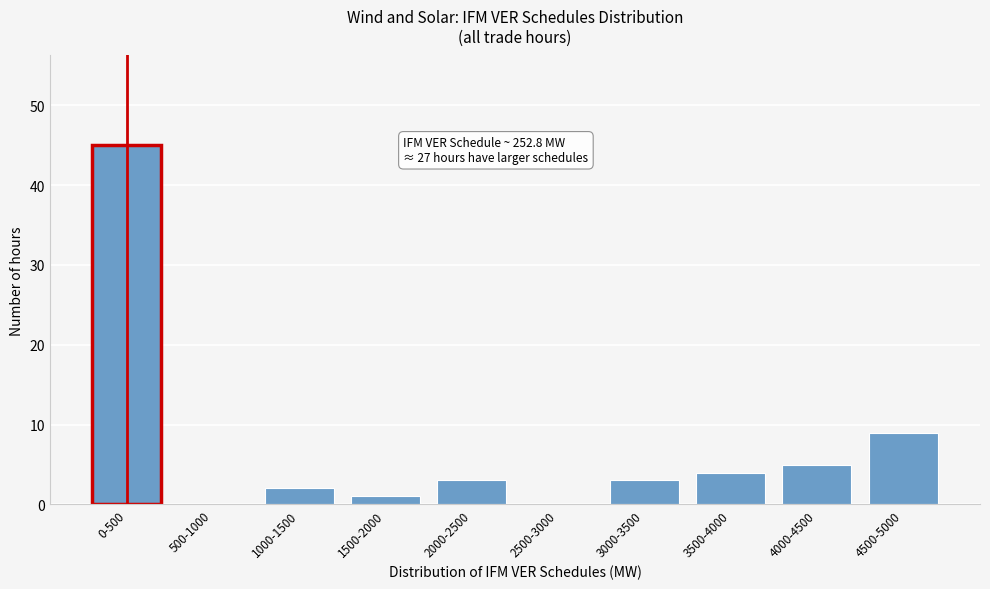

Reading left to right, list all the values displayed in this chart.

0-500=45	500-1000=0	1000-1500=2	1500-2000=1	2000-2500=3	2500-3000=0	3000-3500=3	3500-4000=4	4000-4500=5	4500-5000=9